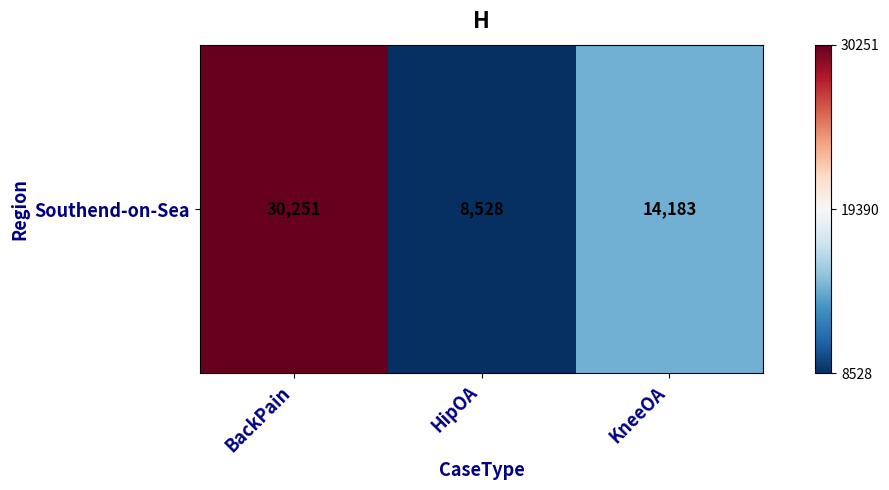

What is the difference between the values at BackPain and KneeOA?

16068